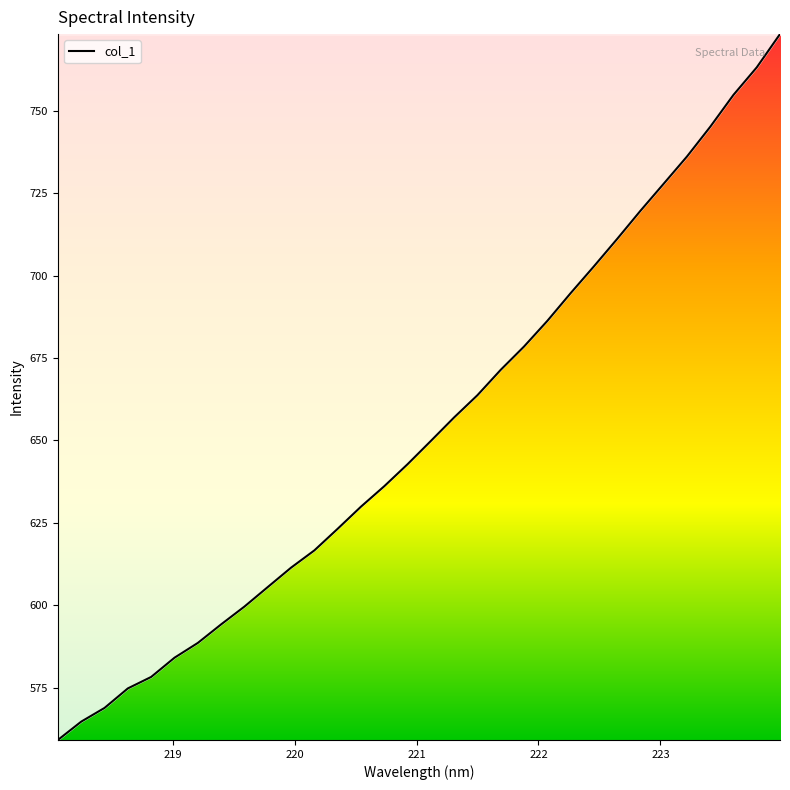

What is the difference between the maximum and minimum values?

214.2